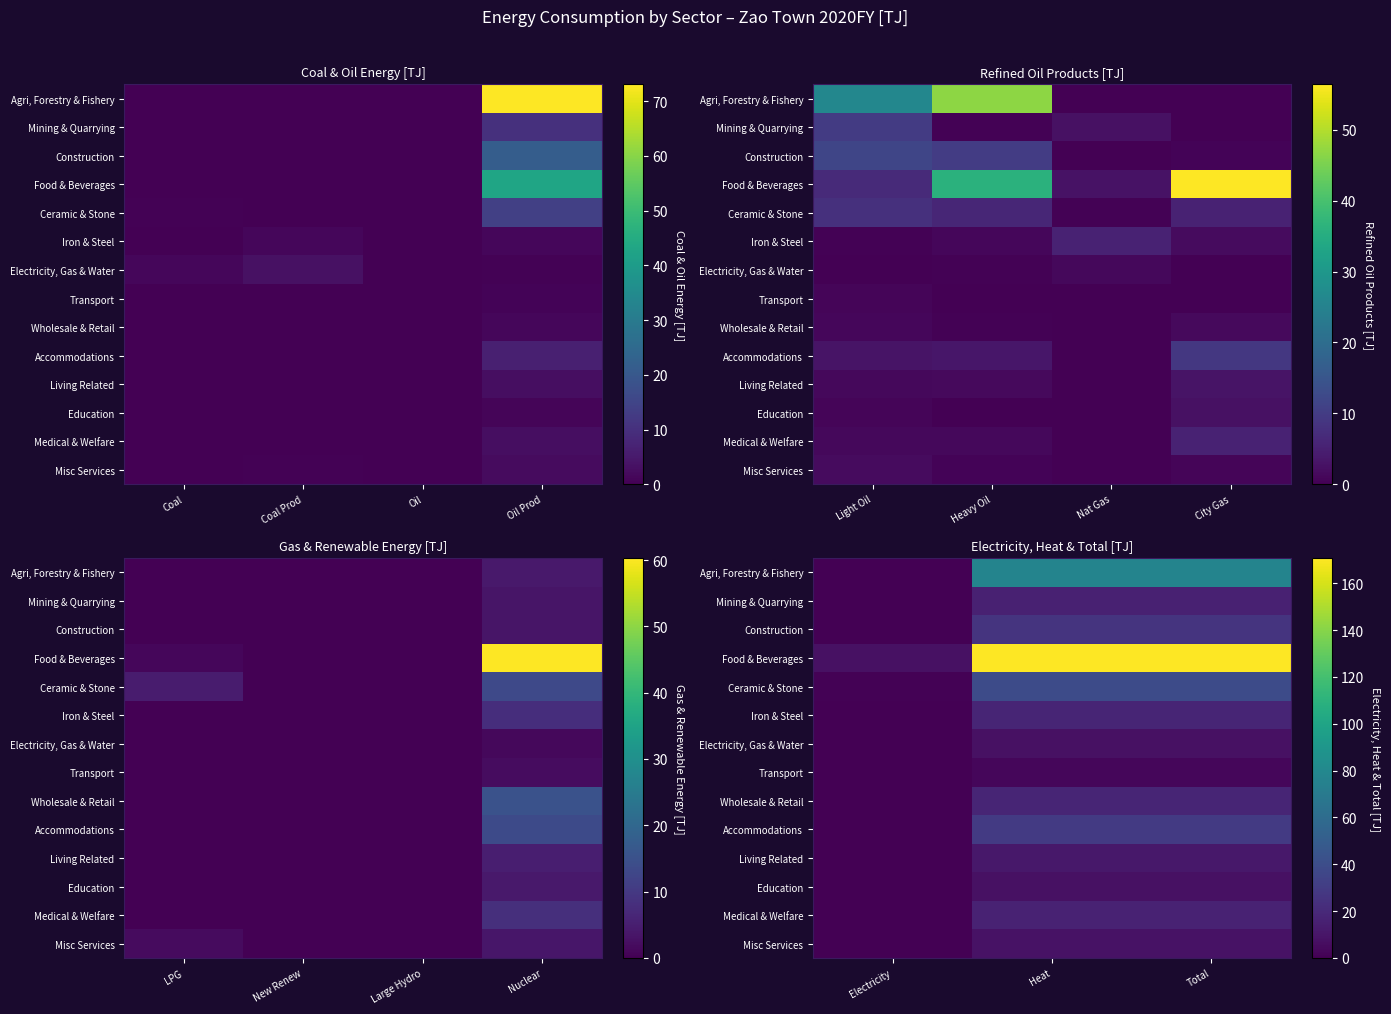

How many distinct data groups are displayed?

14